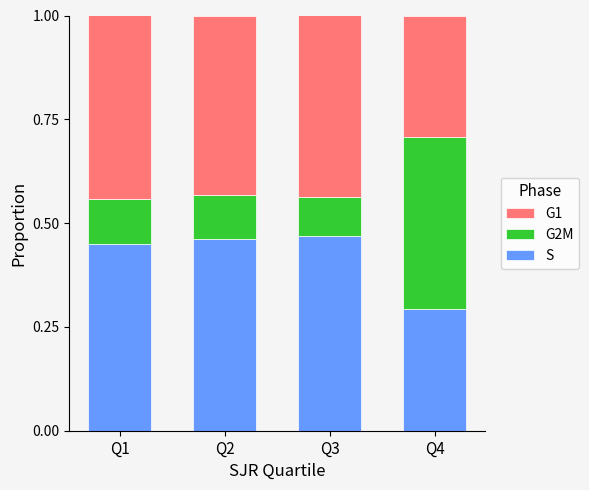

What is the difference between the second highest and minimum values in the S series?

0.2